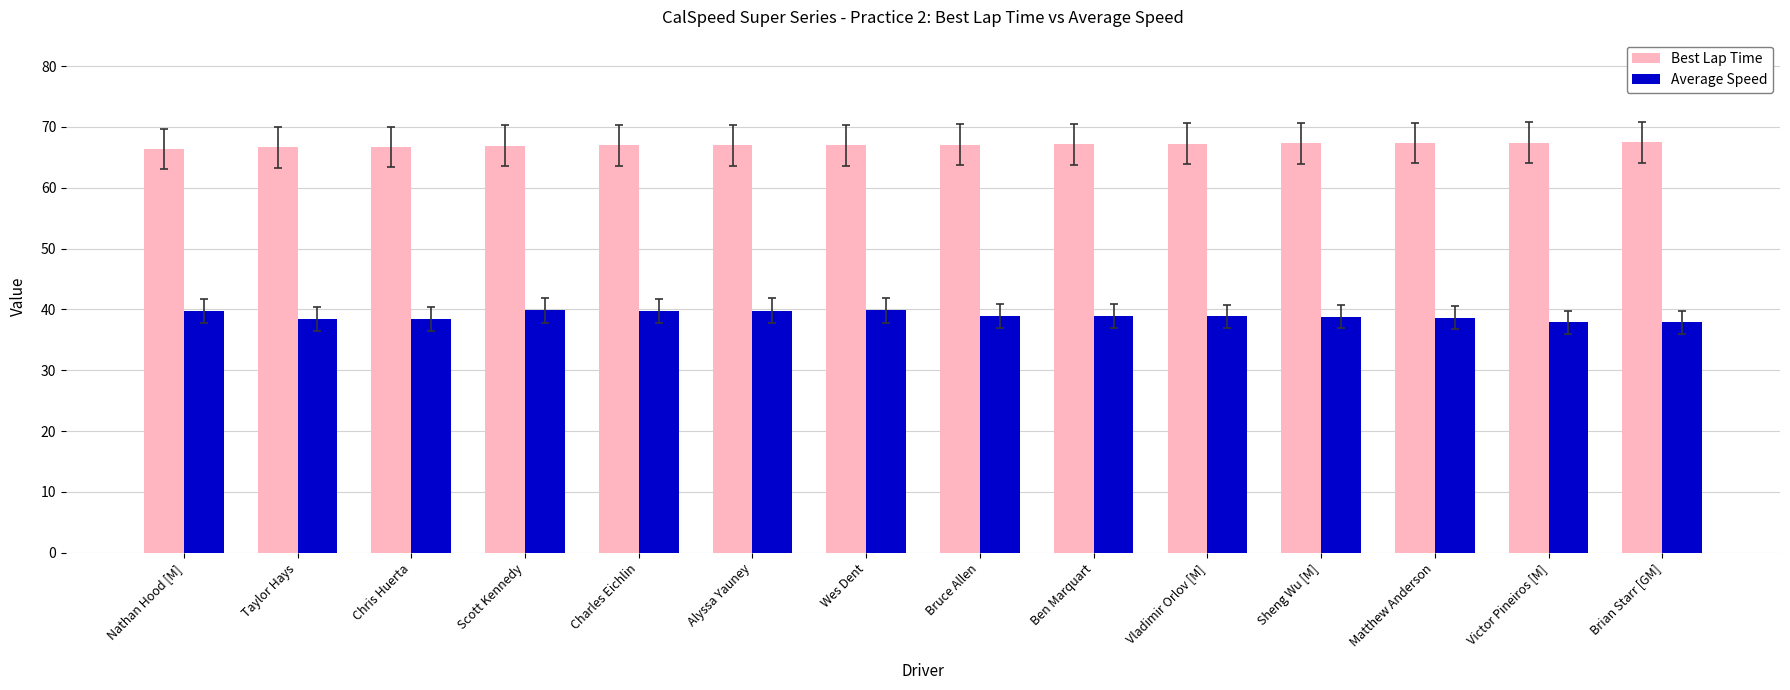

What is the sum of the Best Lap Time values at Sheng Wu [M] and Nathan Hood [M]?

133.7